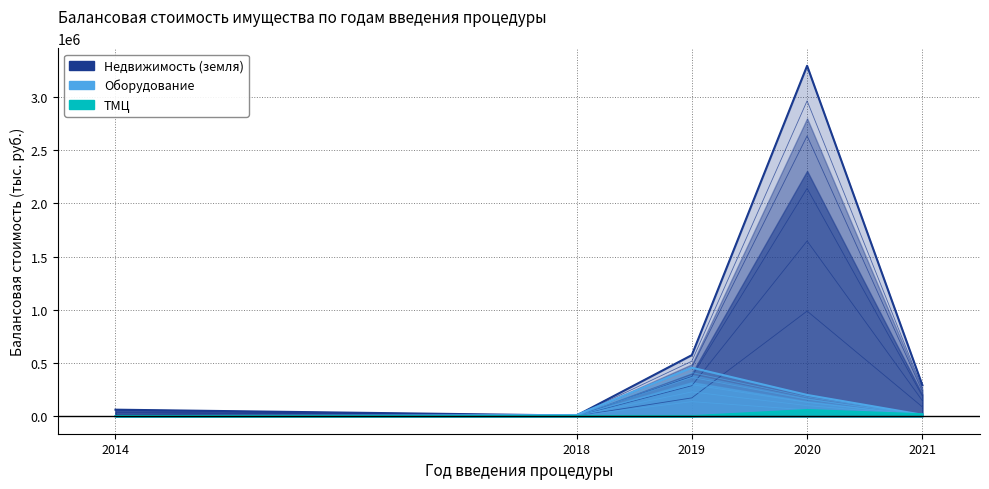

Which category has the lowest value in the Оборудование series?

2014